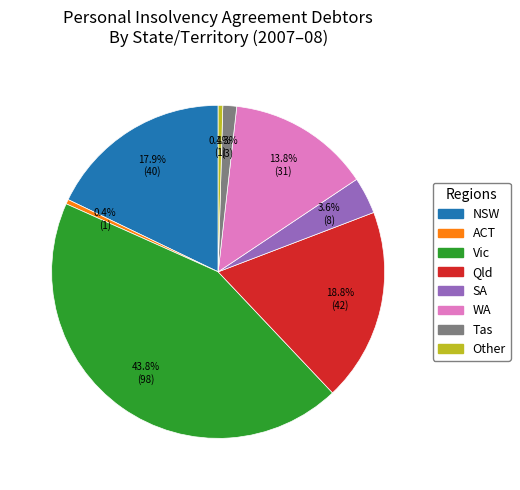

Is there a majority slice in this chart?

No